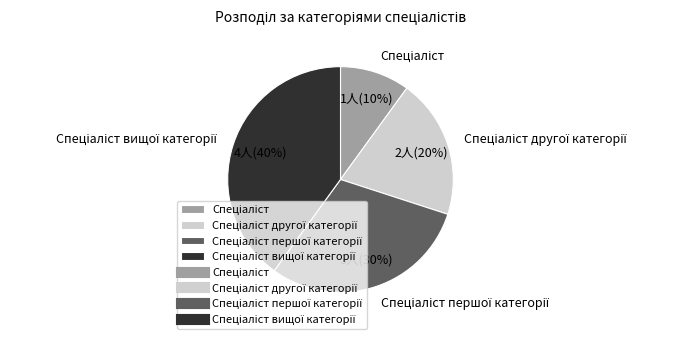

Is there a majority slice in this chart?

No